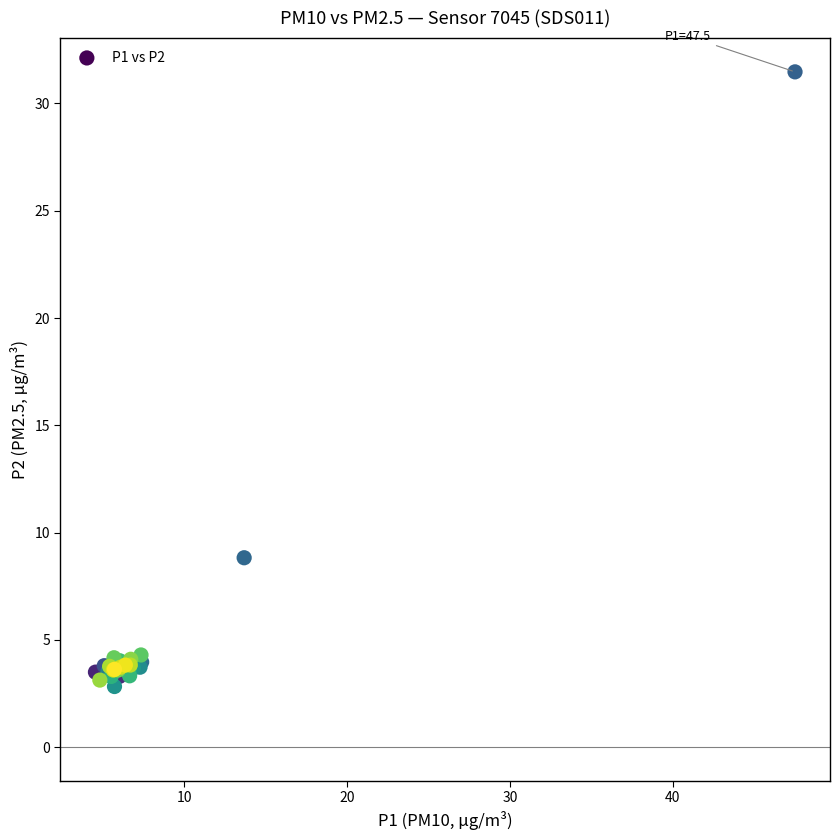

What Y value in the scatter plot is closest to 17?

8.8